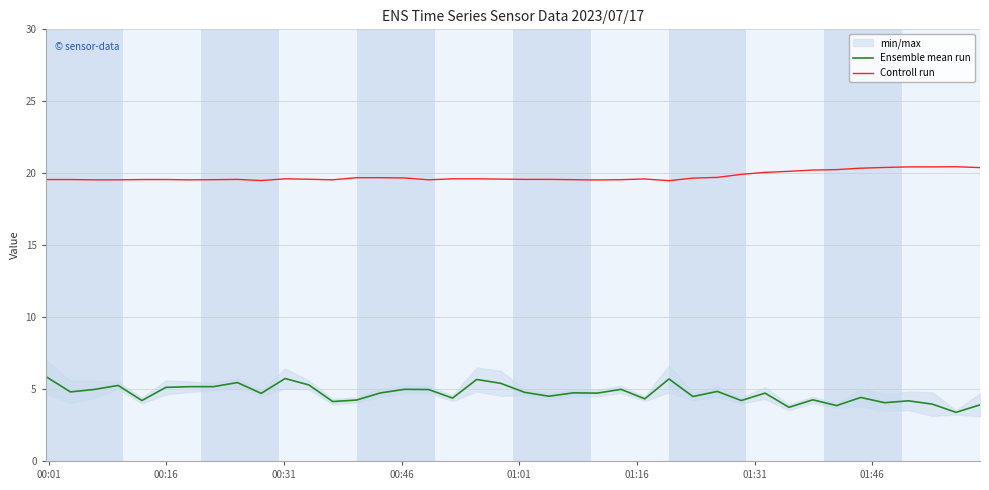

What is the minimum value for Controll run?

19.5